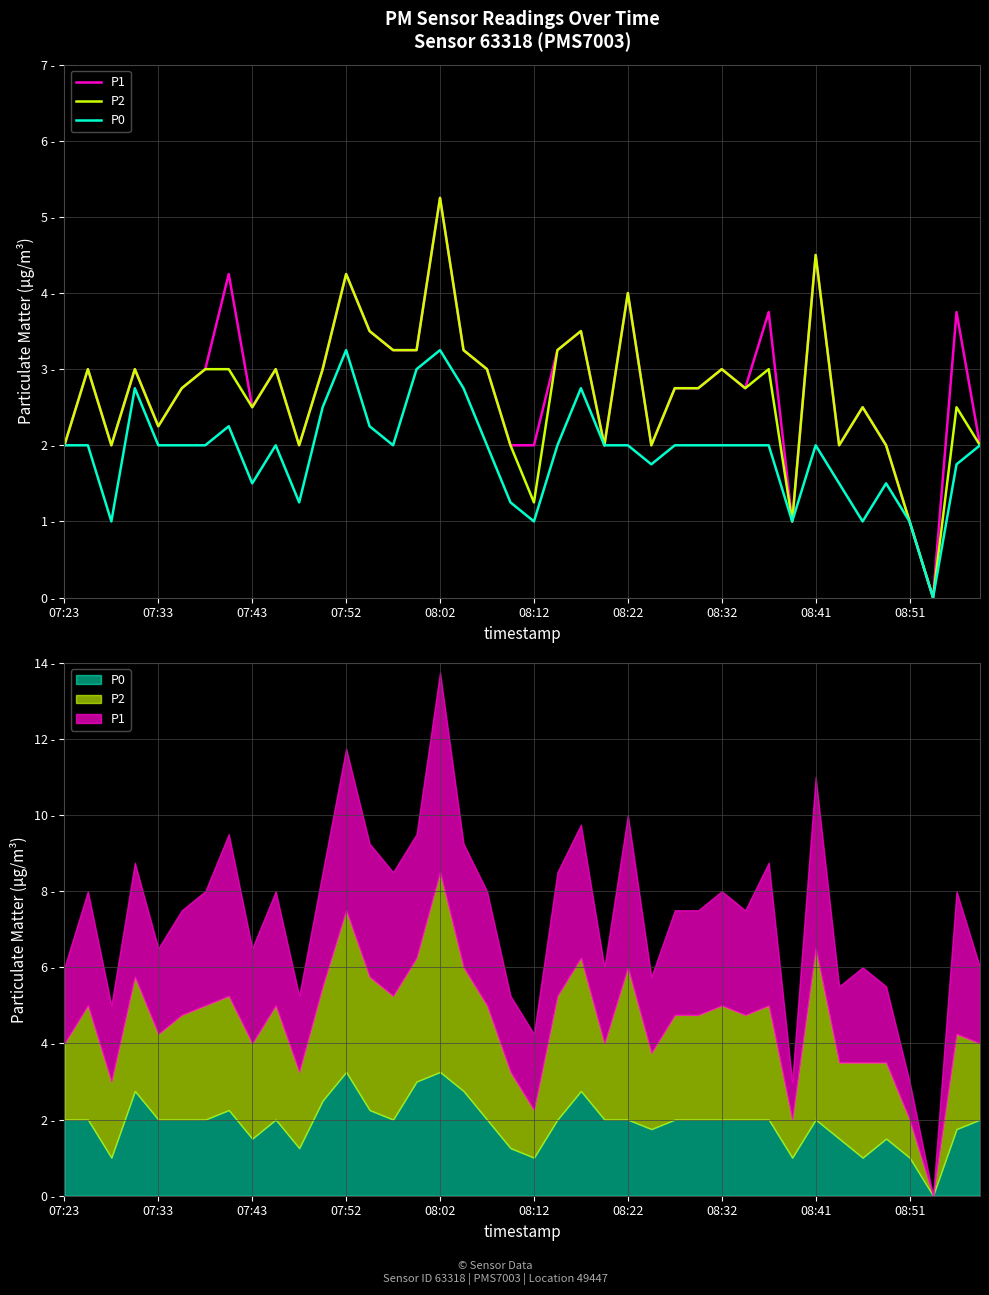

Reading left to right, extract all data points from this chart.

P1: 2.0	3.0	2.0	3.0	2.2	2.8	3.0	4.2	2.5	3.0	2.0	3.0	4.2	3.5	3.2	3.2	5.2	3.2	3.0	2.0	2.0	3.2	3.5	2.0	4.0	2.0	2.8	2.8	3.0	2.8	3.8	1.0	4.5	2.0	2.5	2.0	1.0	0.0	3.8	2.0
P2: 2.0	3.0	2.0	3.0	2.2	2.8	3.0	3.0	2.5	3.0	2.0	3.0	4.2	3.5	3.2	3.2	5.2	3.2	3.0	2.0	1.2	3.2	3.5	2.0	4.0	2.0	2.8	2.8	3.0	2.8	3.0	1.0	4.5	2.0	2.5	2.0	1.0	0.0	2.5	2.0
P0: 2.0	2.0	1.0	2.8	2.0	2.0	2.0	2.2	1.5	2.0	1.2	2.5	3.2	2.2	2.0	3.0	3.2	2.8	2.0	1.2	1.0	2.0	2.8	2.0	2.0	1.8	2.0	2.0	2.0	2.0	2.0	1.0	2.0	1.5	1.0	1.5	1.0	0.0	1.8	2.0